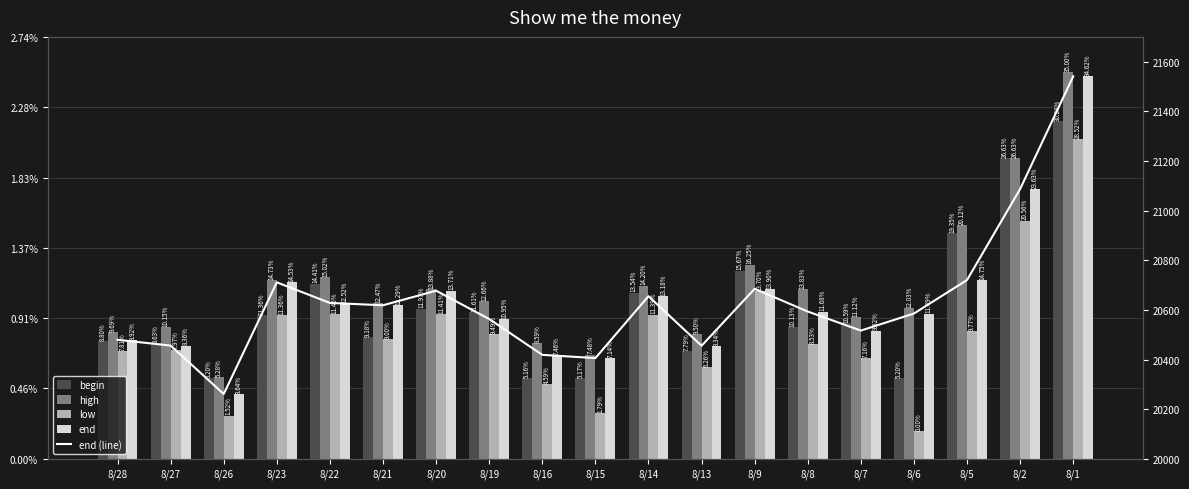

Reading left to right, list all the values displayed in this chart.

begin: 8/28=20474.3	8/27=20467.2	8/26=20325.4	8/23=20580.0	8/22=20706.1	8/21=20490.0	8/20=20605.3	8/19=20590.5	8/16=20324.0	8/15=20324.2	8/14=20670.0	8/13=20432.7	8/9=20758.2	8/8=20529.3	8/7=20548.1	8/6=20325.5	8/5=20910.0	8/2=21211.1	8/1=21361.6
high: 8/28=20511.2	8/27=20529.9	8/26=20329.0	8/23=20719.3	8/22=20731.2	8/21=20626.0	8/20=20684.1	8/19=20633.9	8/16=20465.7	8/15=20419.9	8/14=20697.4	8/13=20503.4	8/9=20782.1	8/8=20682.2	8/7=20570.2	8/6=20607.8	8/5=20941.8	8/2=21211.1	8/1=21556.7
low: 8/28=20433.3	8/27=20439.9	8/26=20173.8	8/23=20580.0	8/22=20584.3	8/21=20482.6	8/20=20582.0	8/19=20502.7	8/16=20300.3	8/15=20184.8	8/14=20581.2	8/13=20369.3	8/9=20676.9	8/8=20463.0	8/7=20406.5	8/6=20110.8	8/5=20514.2	8/2=20960.1	8/1=21288.9
end: 8/28=20479.4	8/27=20456.1	8/26=20261.0	8/23=20710.9	8/22=20628.0	8/21=20618.6	8/20=20677.2	8/19=20563.2	8/16=20418.8	8/15=20405.7	8/14=20655.1	8/13=20455.4	8/9=20684.8	8/8=20593.3	8/7=20516.6	8/6=20585.3	8/5=20720.3	8/2=21087.2	8/1=21541.0
end (line): 8/28=20479.4	8/27=20456.1	8/26=20261.0	8/23=20710.9	8/22=20628.0	8/21=20618.6	8/20=20677.2	8/19=20563.2	8/16=20418.8	8/15=20405.7	8/14=20655.1	8/13=20455.4	8/9=20684.8	8/8=20593.3	8/7=20516.6	8/6=20585.3	8/5=20720.3	8/2=21087.2	8/1=21541.0